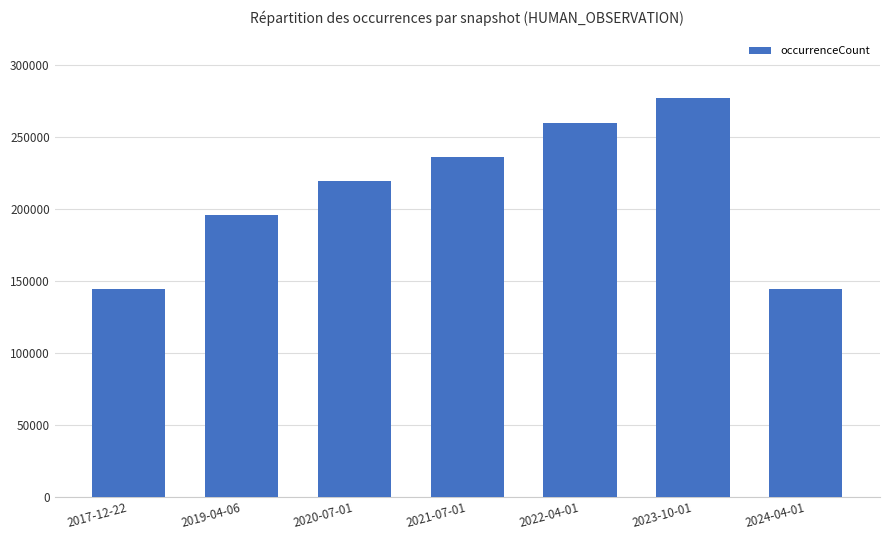

Which has a higher value, 2024-04-01 or 2022-04-01?

2022-04-01